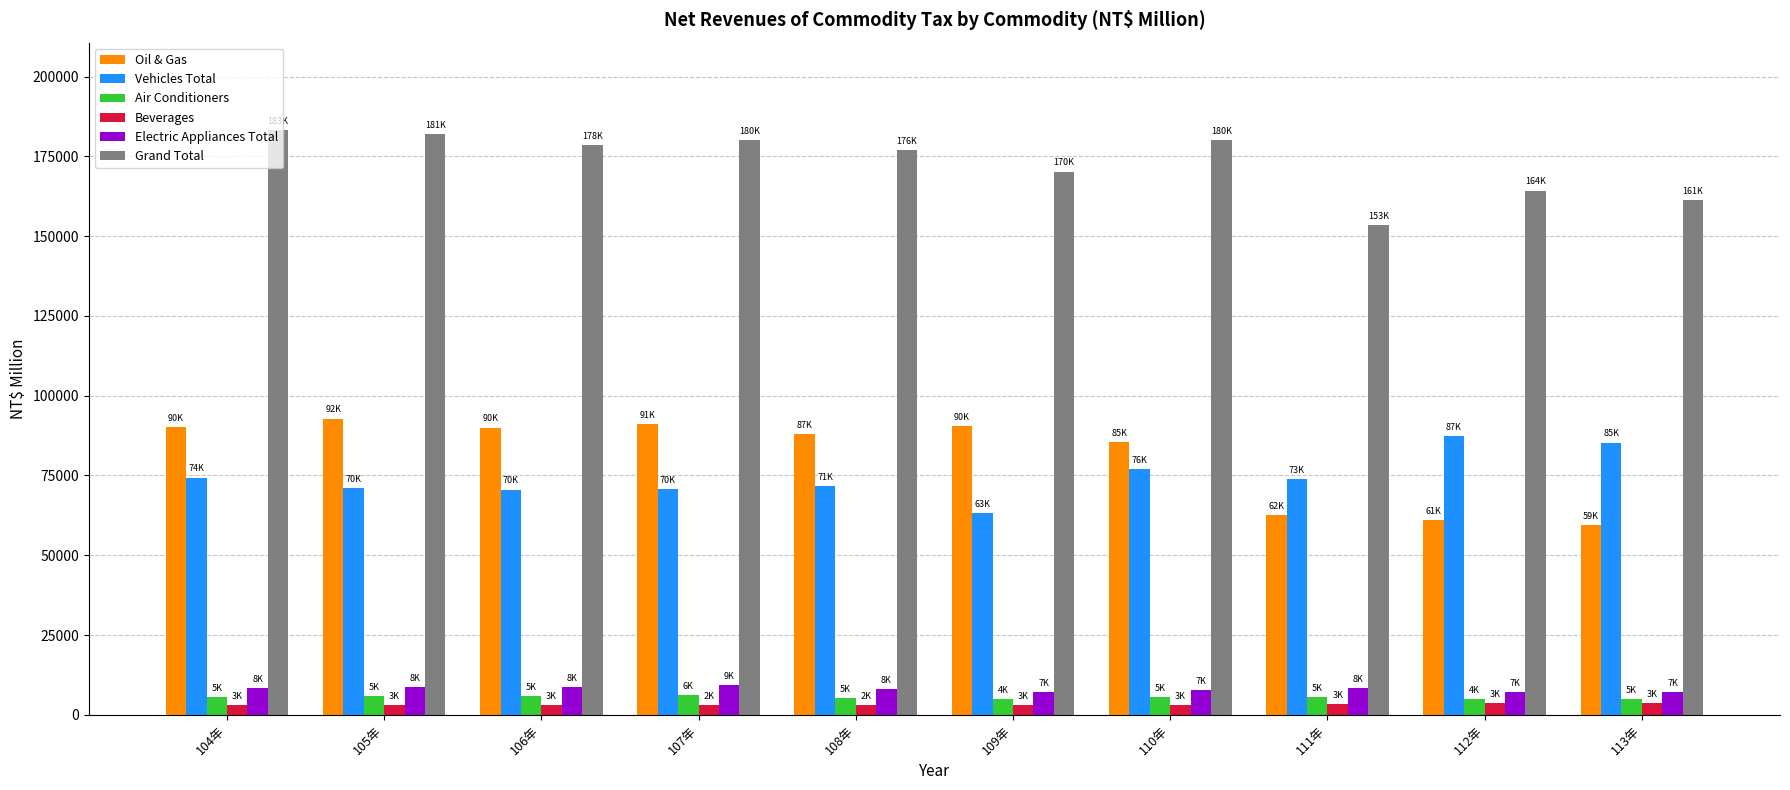

Is the value of Oil & Gas at 107年 greater than the value of Grand Total at 110年?

No